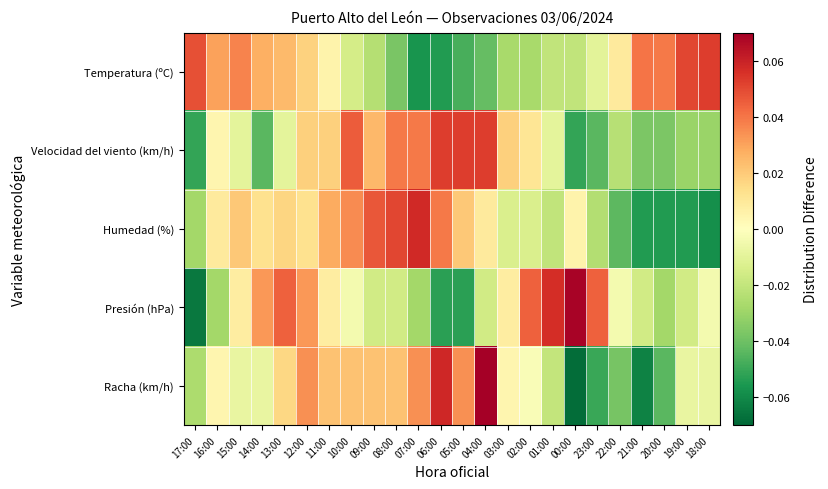

What is the spread (max minus min) of values at 01:00?

0.1